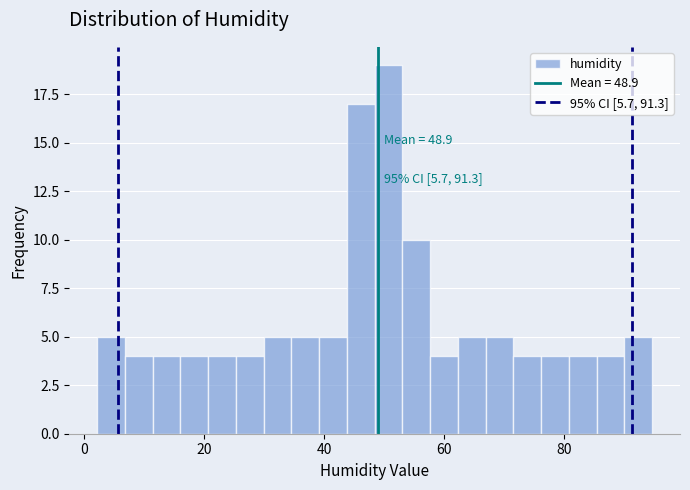

Around what value on the x-axis is the tallest bar? Give the approximate position of its centre, as read against the axis.

50